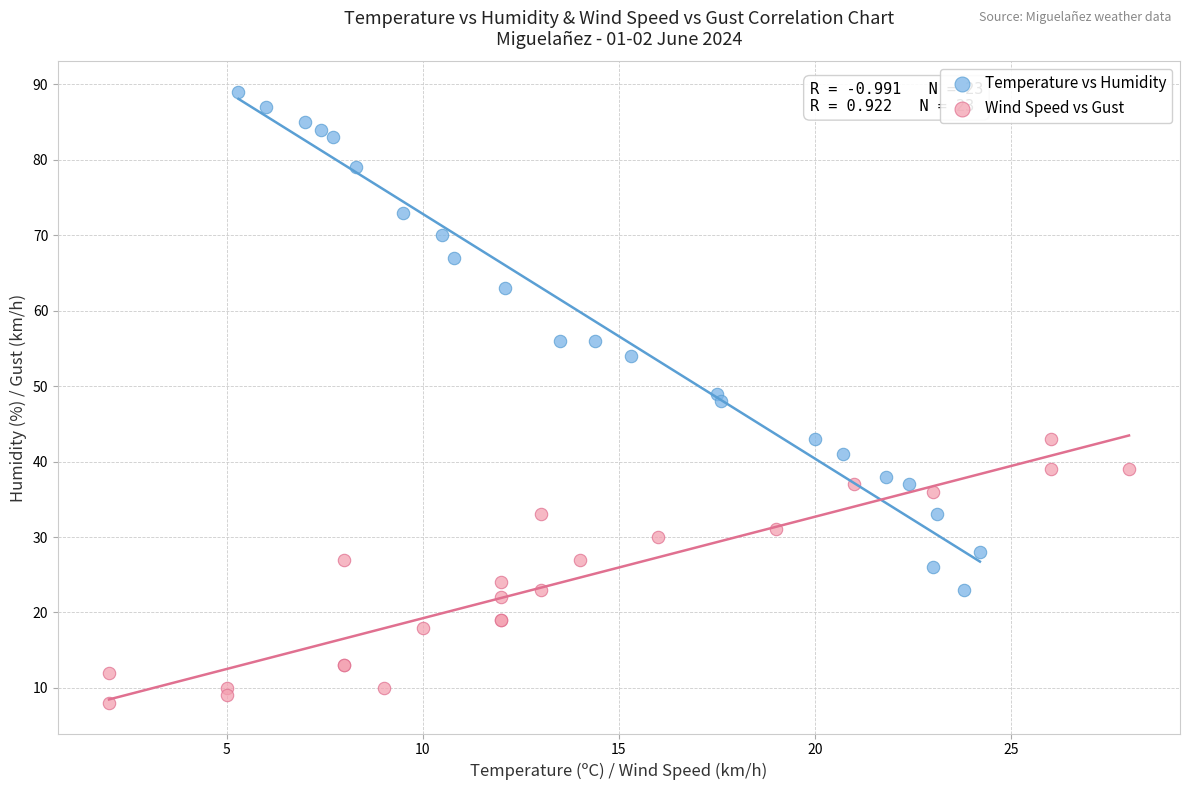

Which series contains the highest Y value?

Temperature vs Humidity